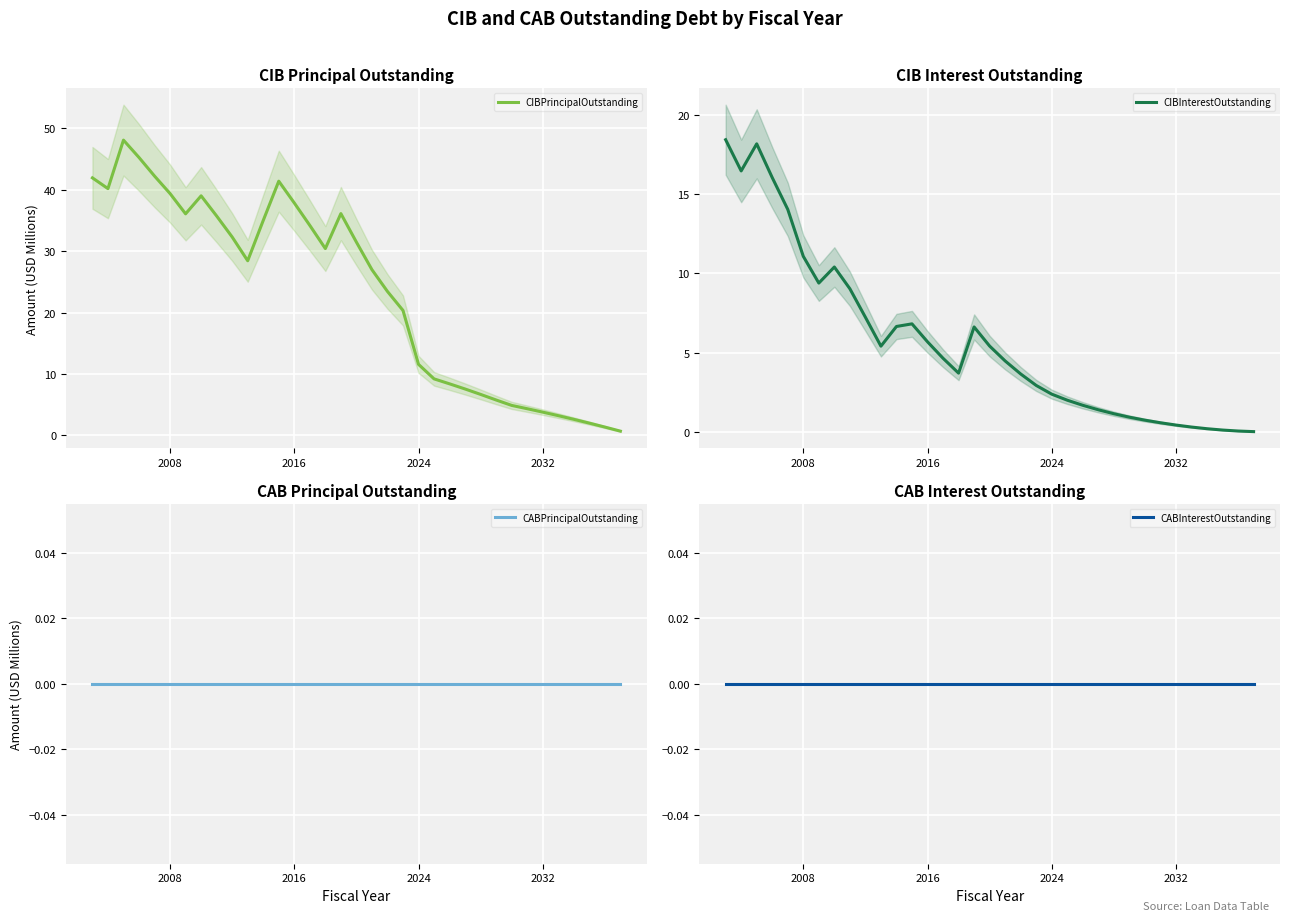

How many values in the CIBInterestOutstanding series exceed 4?

18